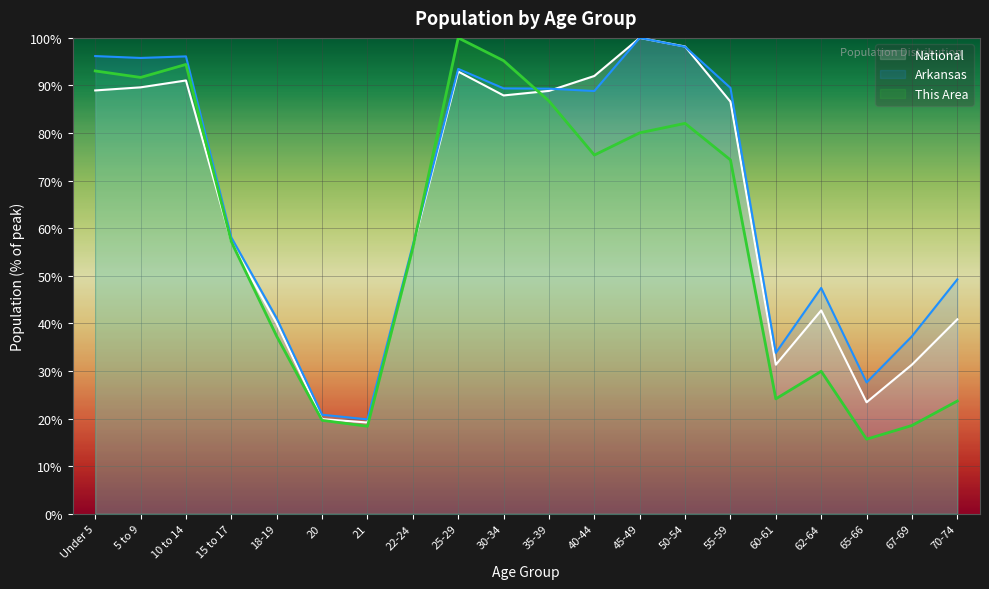

What is the minimum value shown in the chart?

15.7